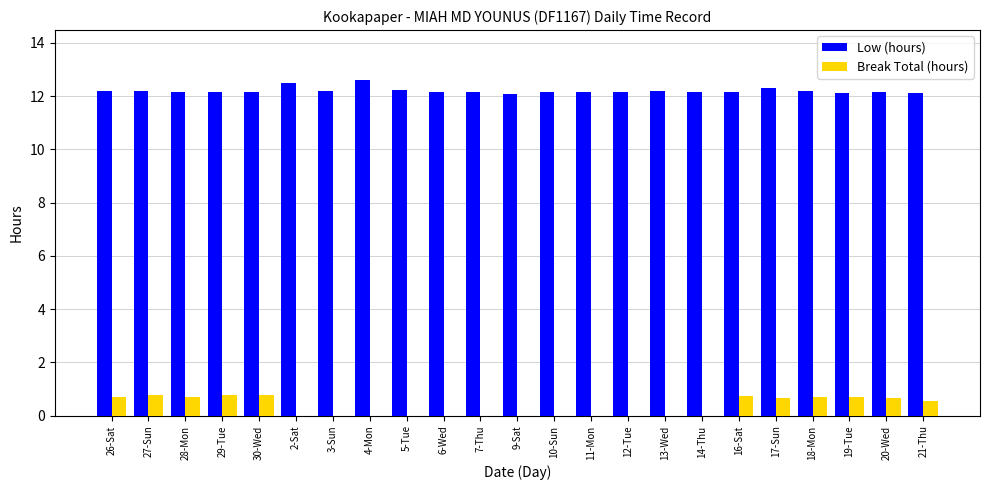

What is the total value across all series at 30-Wed?

12.9